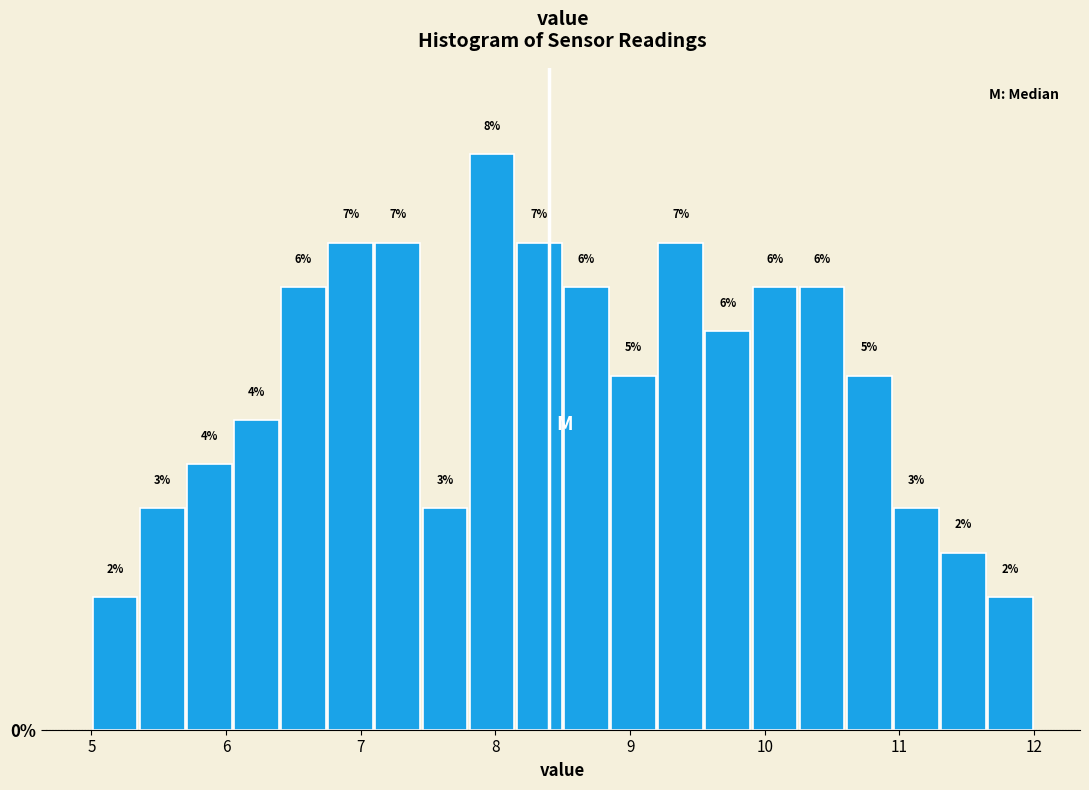

Read against the x-axis, roughly where is the centre of the tallest bar?

8.0